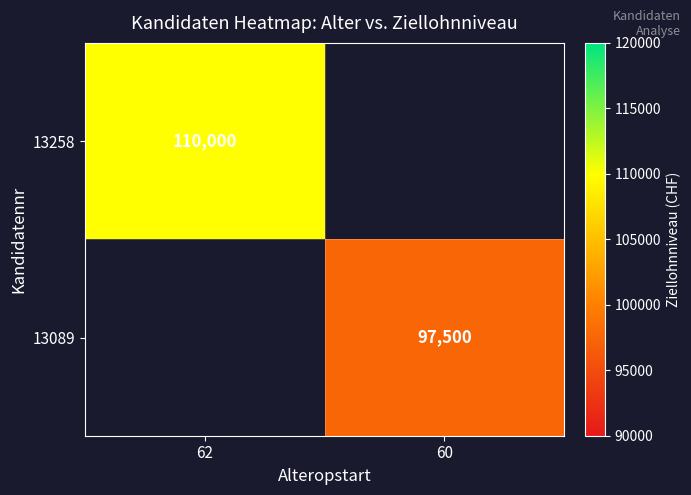

The 13258 series shows 110000 at 62. True or false?

True